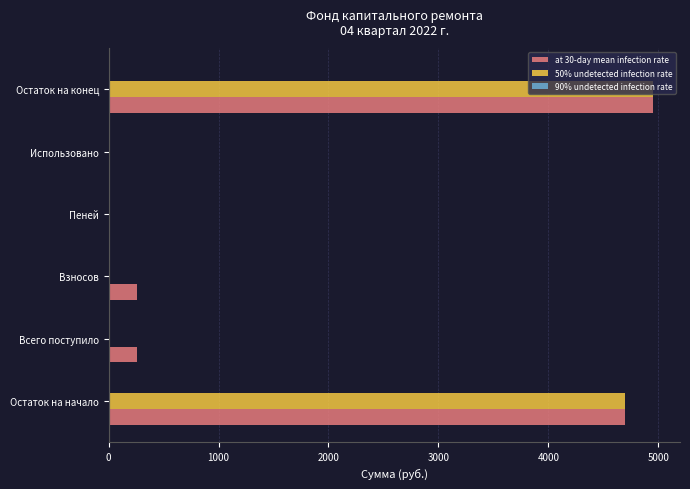

At which category is the sum across all series the highest?

Остаток на конец